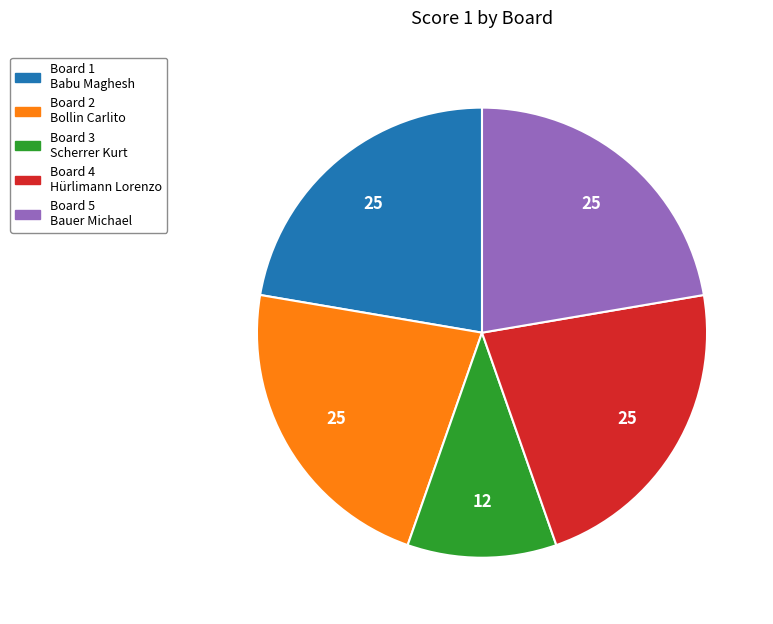

Does any single category account for the majority?

No